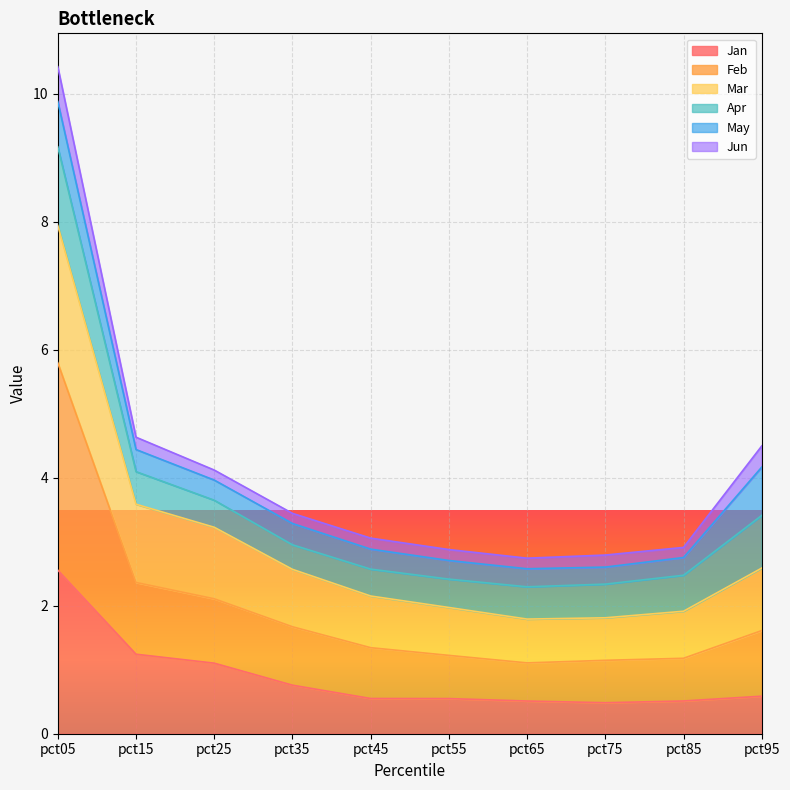

The Jan series shows 0.8 at pct75. True or false?

False